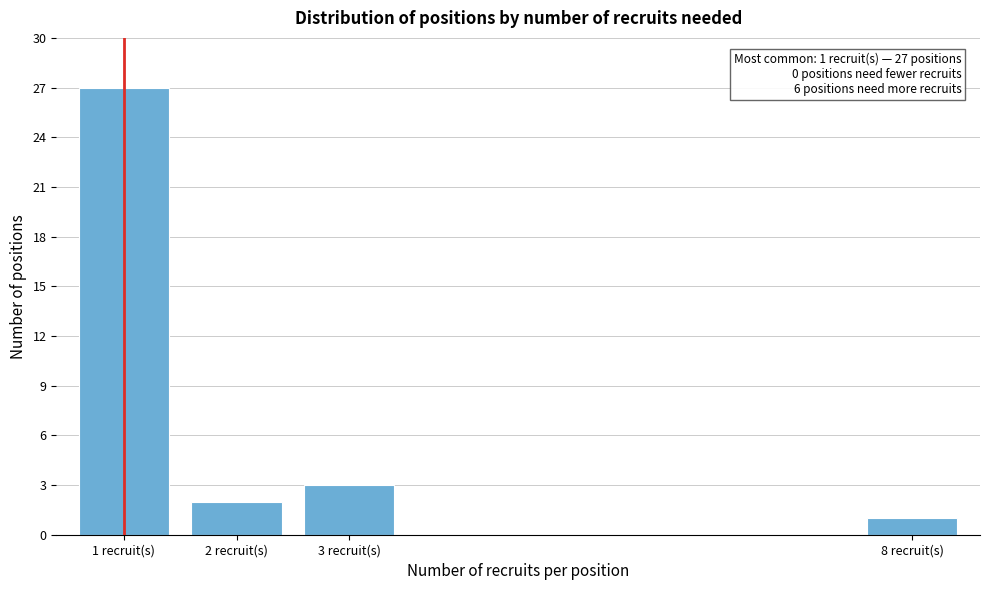

Reading right to left, what are all the values shown in this chart?

8 recruit(s)=1	3 recruit(s)=3	2 recruit(s)=2	1 recruit(s)=27